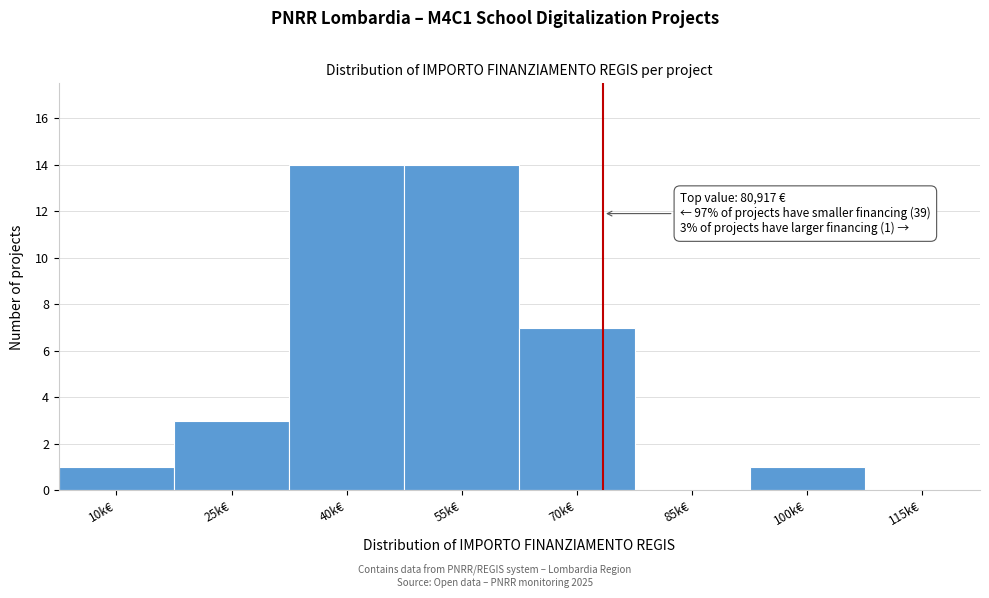

Reading left to right, extract all data points from this chart.

10k€=1	25k€=3	40k€=14	55k€=14	70k€=7	85k€=0	100k€=1	115k€=0